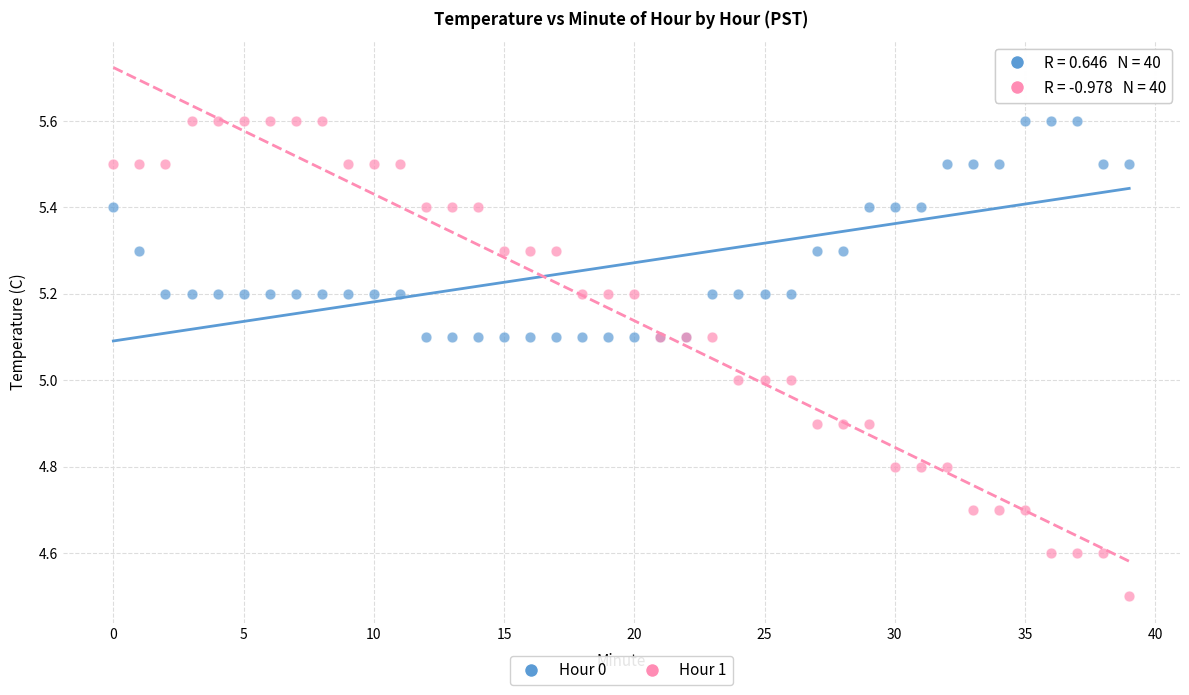

Which series has the largest Y range (max minus min)?

Hour 1